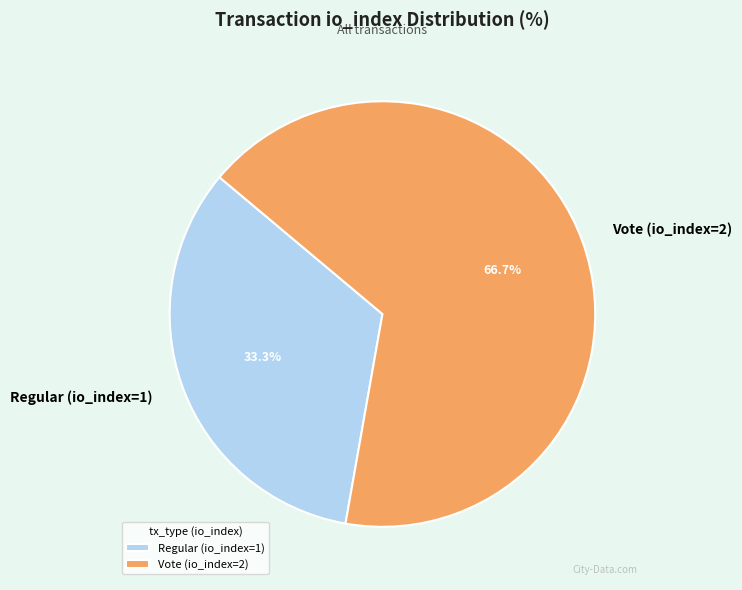

How many segments does this pie chart have?

2